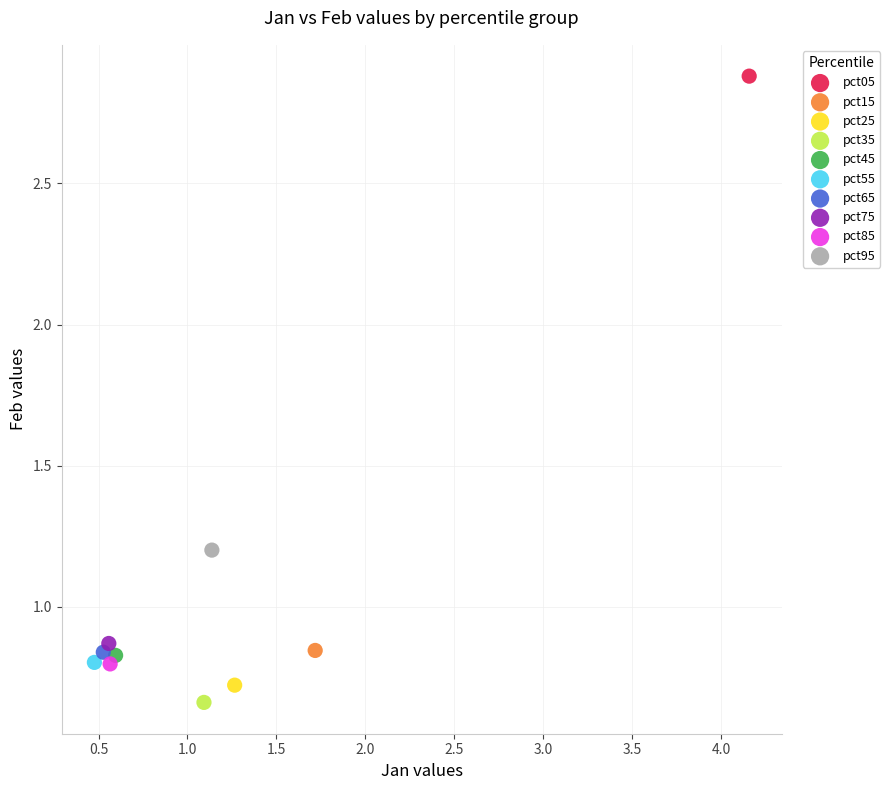

Which series contains the highest Y value?

pct05